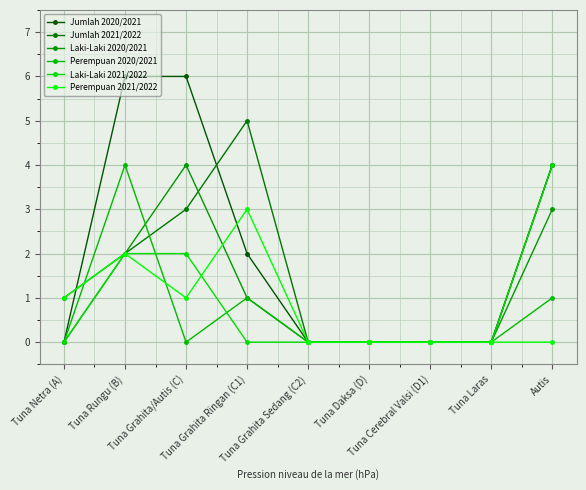

What position from the right is Tuna Grahita Ringan (C1)?

6